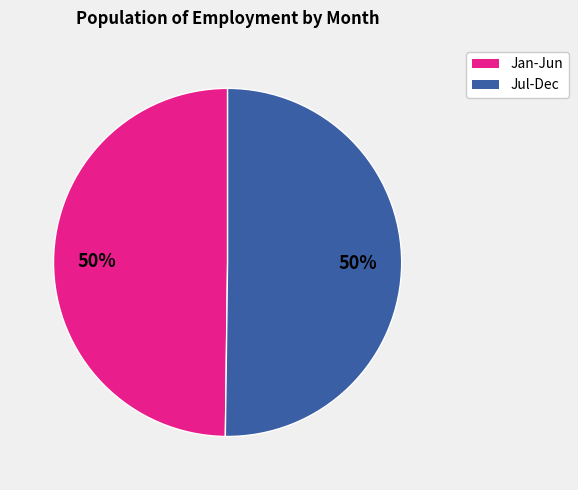

Is the sum of Jul-Dec and Jan-Jun greater than half?

Yes